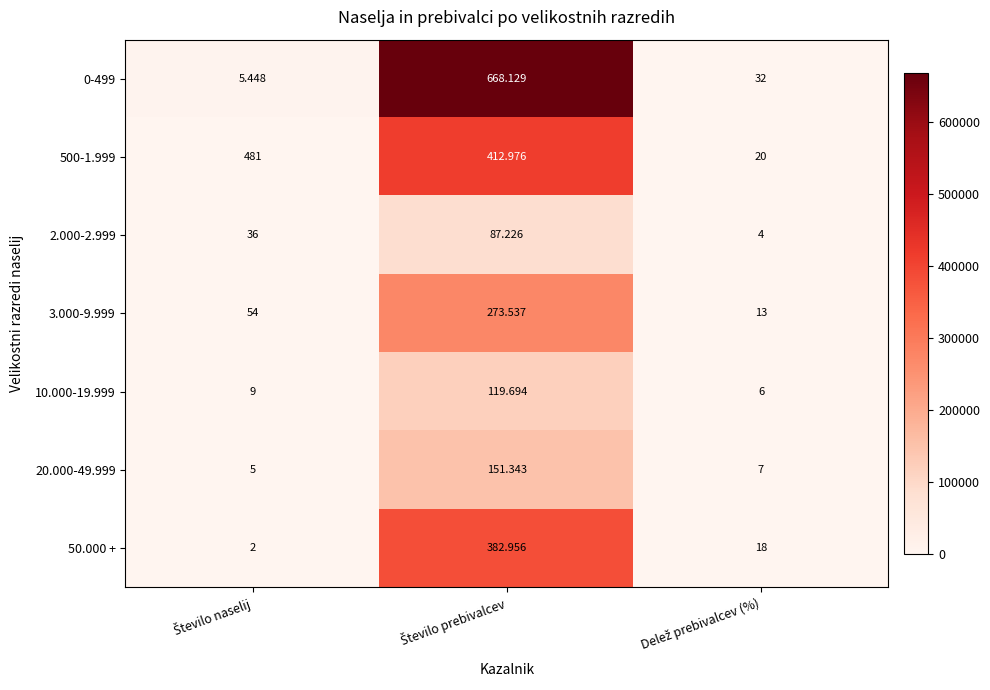

Which label corresponds to the largest value in the chart?

Število prebivalcev